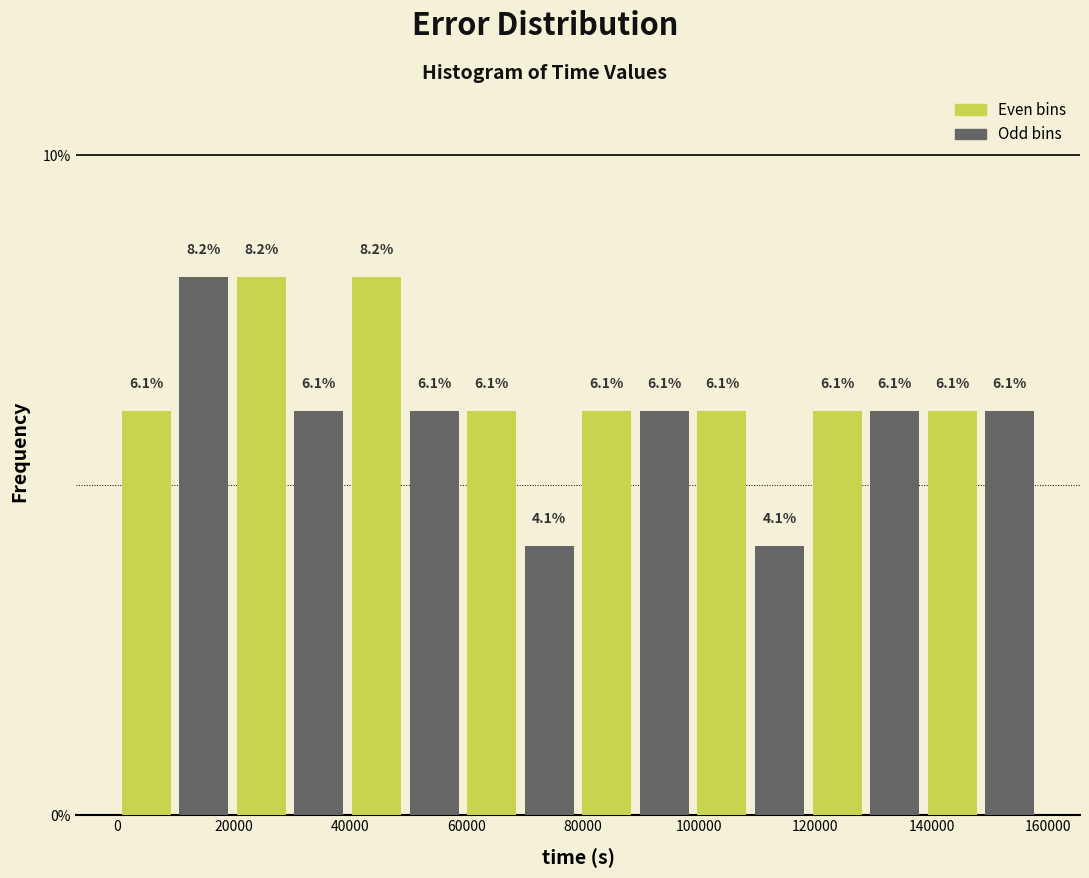

Reading left to right, transcribe this chart: for each bar, give the range it covers on the x-axis and its height. The bar edges are not printed on the chart, so give them approximately, as read against the axis.

0 to 10000: 6.1
10000 to 20000: 8.2
20000 to 30000: 8.2
30000 to 40000: 6.1
40000 to 50000: 8.2
50000 to 60000: 6.1
60000 to 70000: 6.1
70000 to 80000: 4.1
80000 to 90000: 6.1
90000 to 100000: 6.1
100000 to 108000: 6.1
108000 to 118000: 4.1
118000 to 128000: 6.1
128000 to 138000: 6.1
138000 to 148000: 6.1
148000 to 158000: 6.1